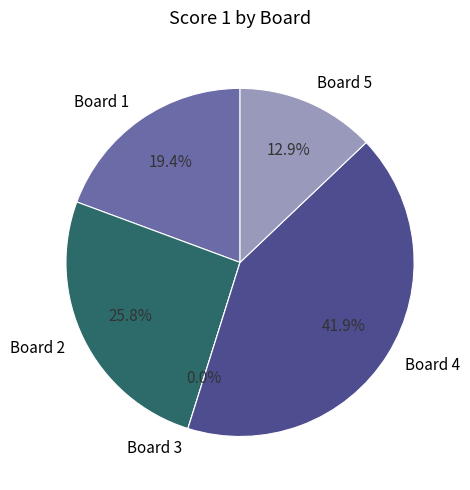

How many segments does this pie chart have?

5